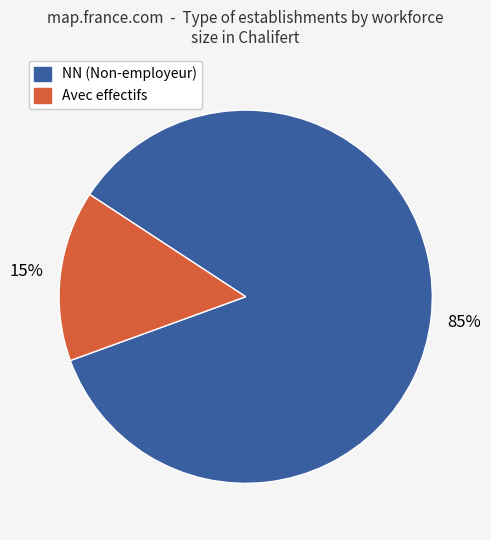

Does any single category account for the majority?

Yes